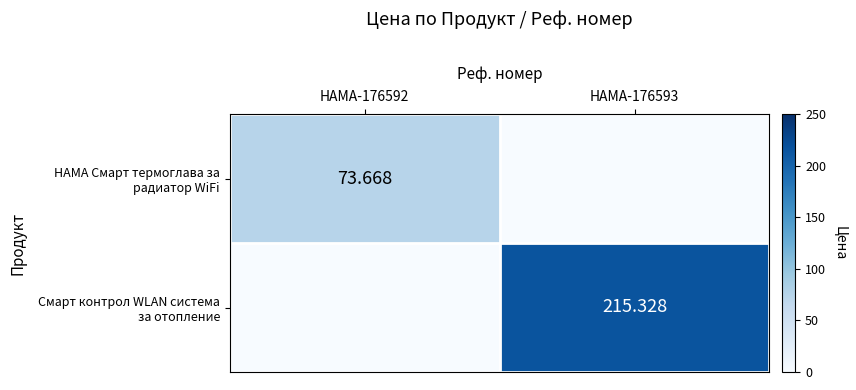

At which category is the sum across all series the highest?

HAMA-176593